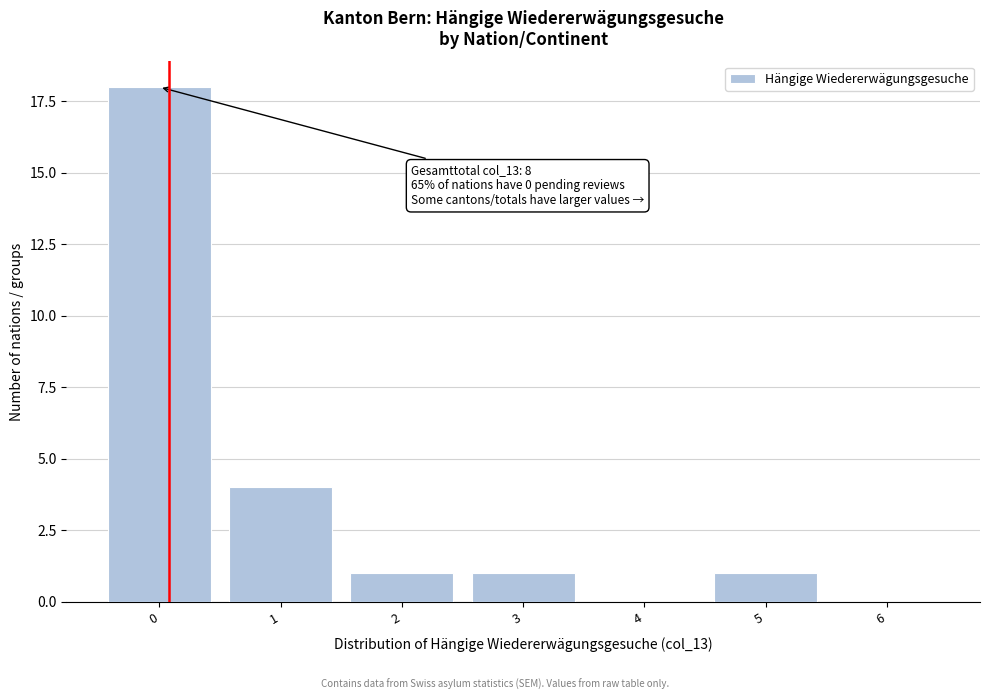

Reading left to right, extract all data points from this chart.

0=18	1=4	2=1	3=1	4=0	5=1	6=0